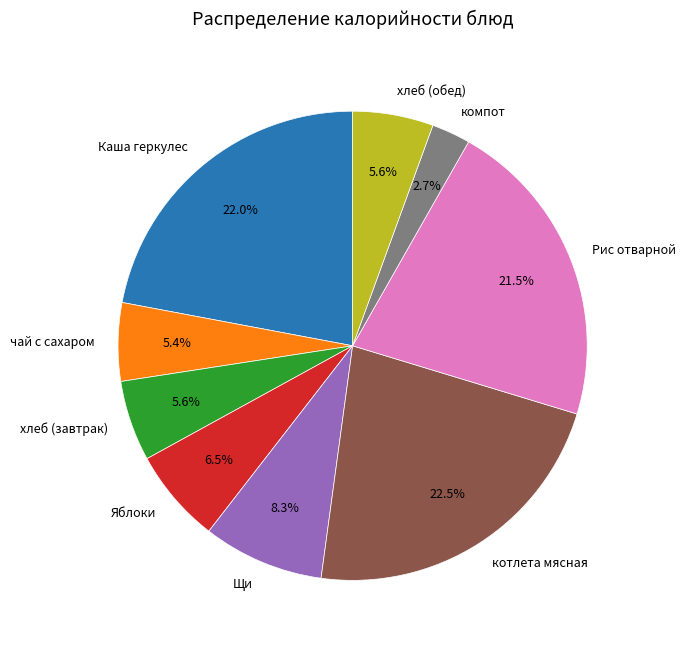

What is the smallest slice in the pie chart?

компот